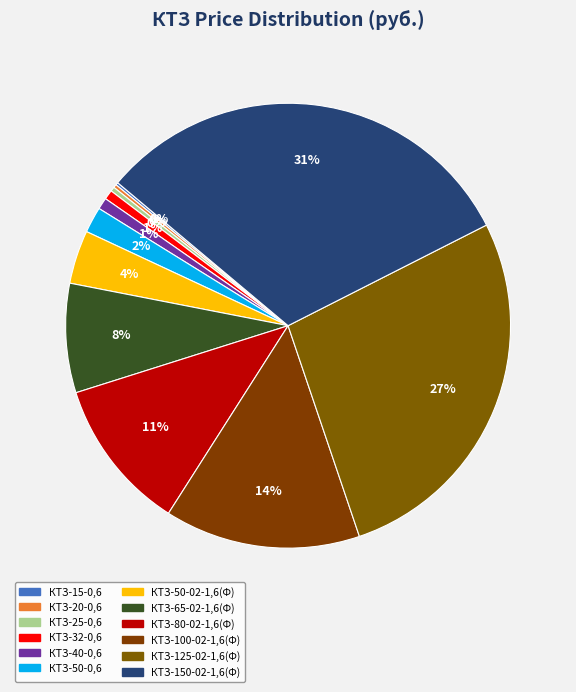

How much of the chart is everything except КТЗ-32-0,6?

99.3%